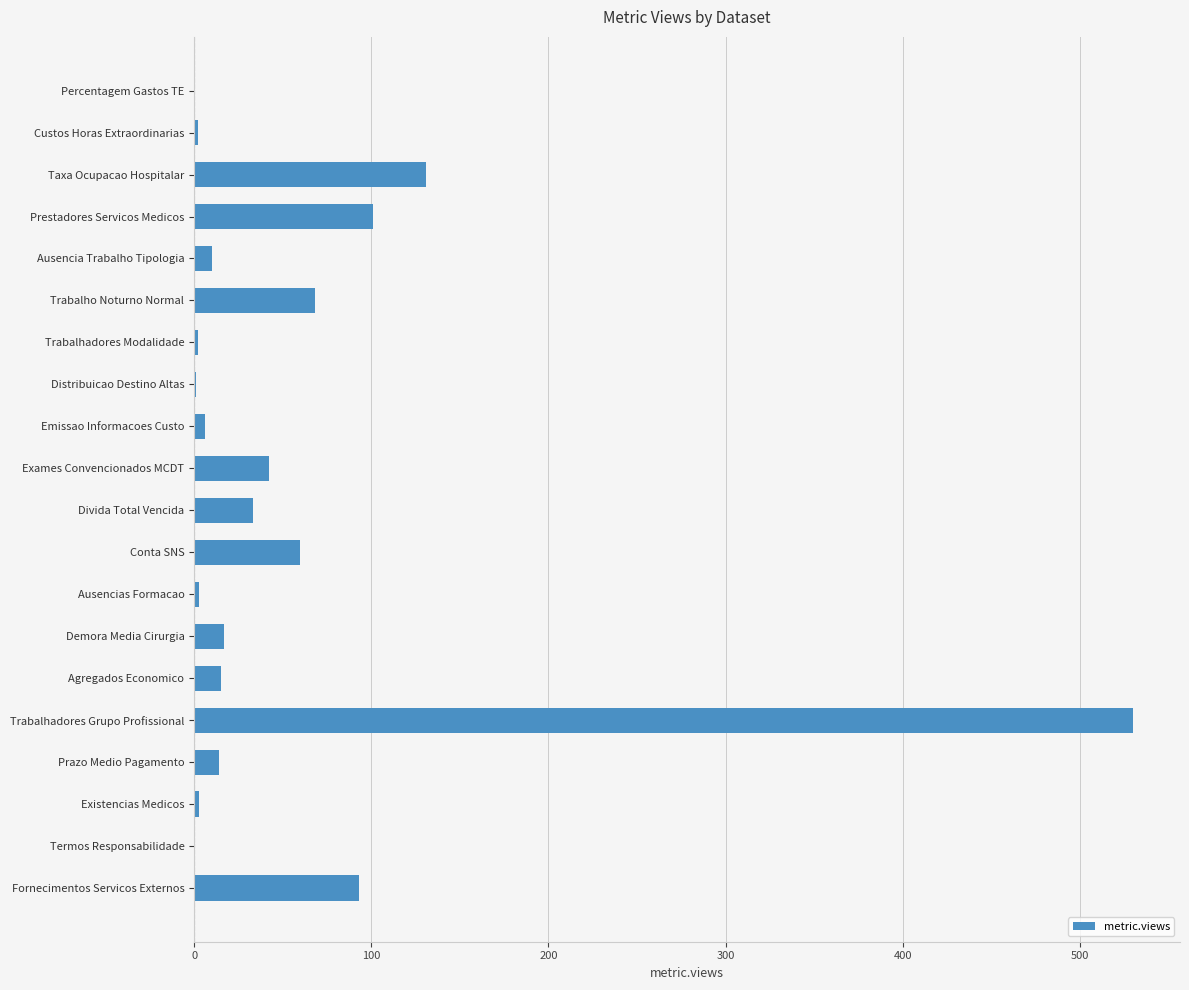

What value does the data have at Fornecimentos Servicos Externos?

93